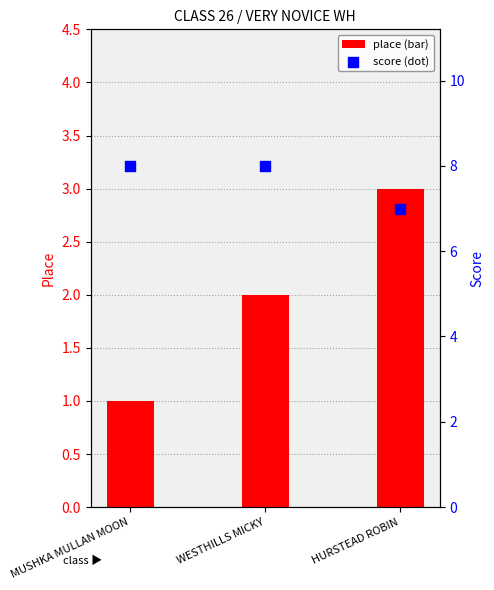

What is the total value across all series at WESTHILLS MICKY?

10